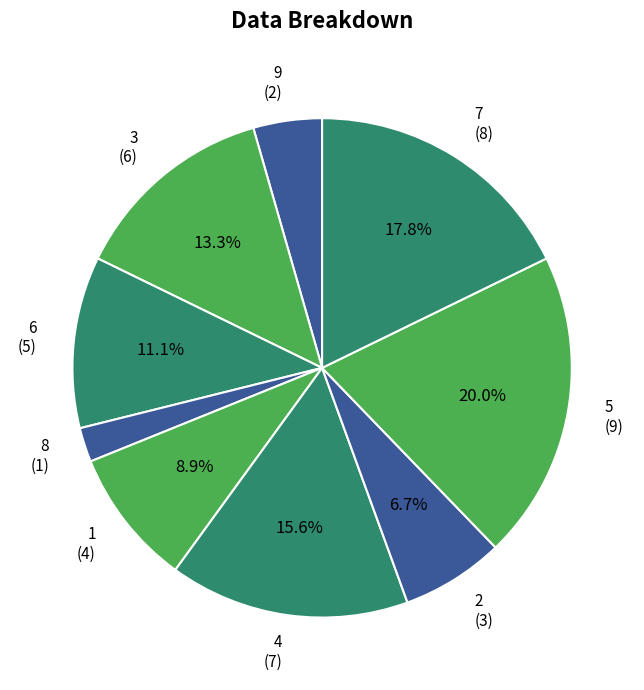

Count the number of slices in the pie.

9